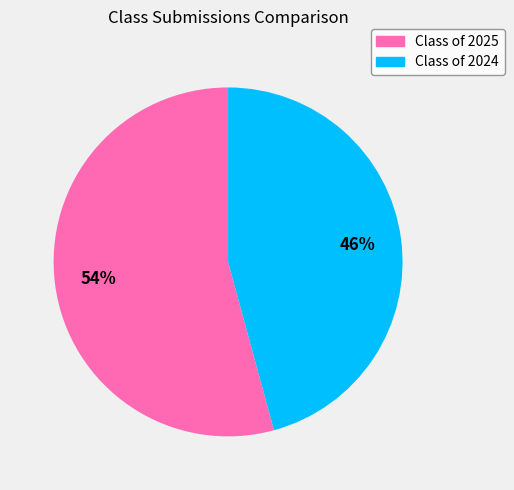

How many slices are in this pie chart?

2